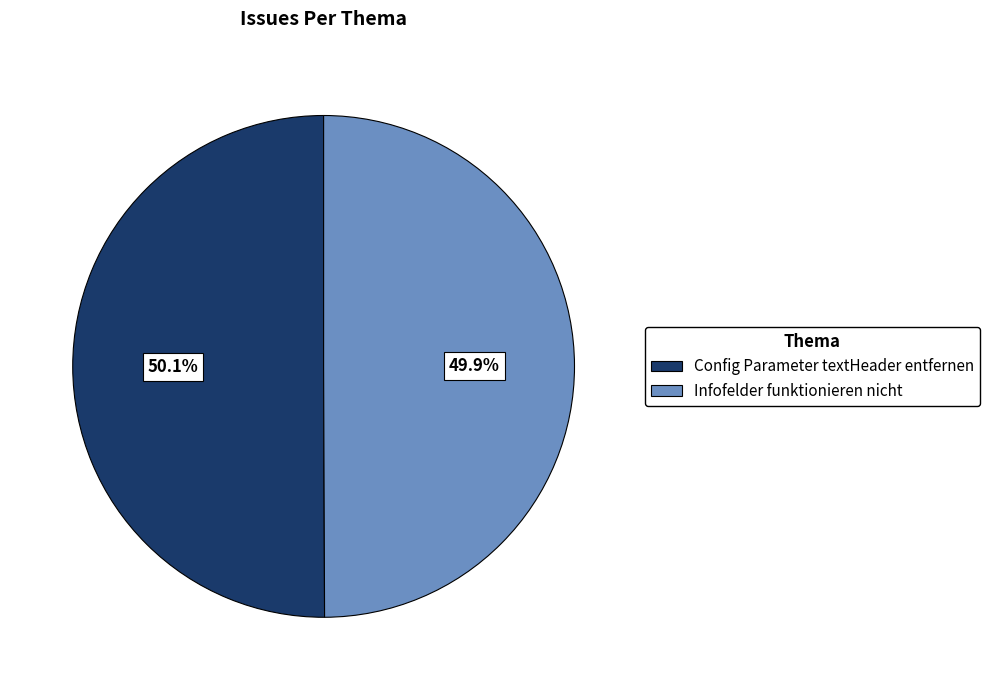

To the nearest percent, what is the average slice percentage?

50%